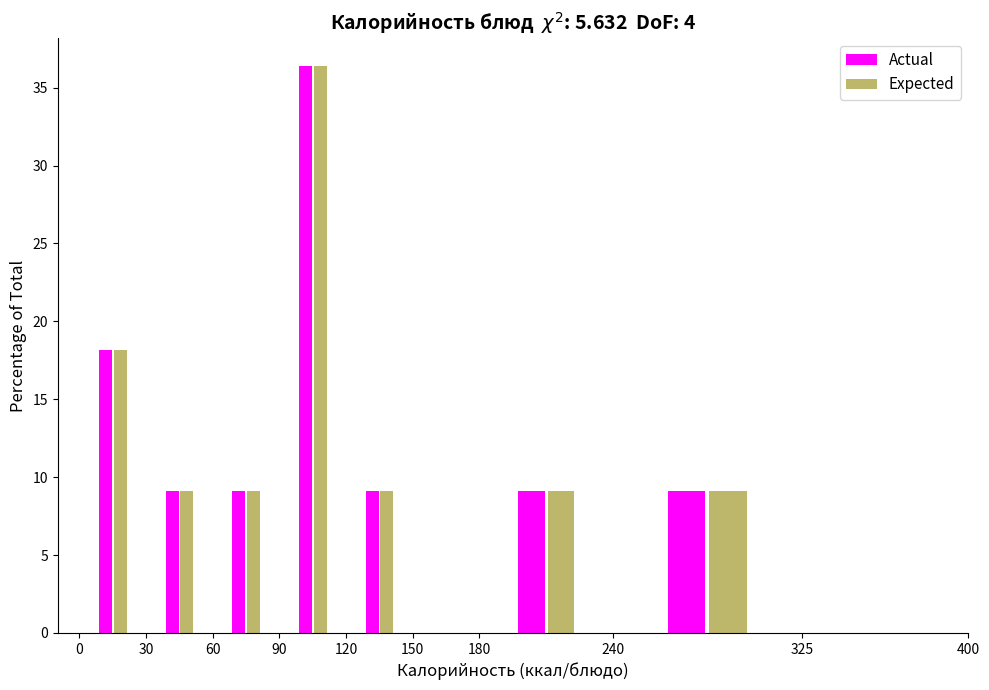

What is the height of the Actual bar covering 30 to 60 on the x-axis? The values are not printed on the chart, so give them approximately, as read against the axis.

9.0